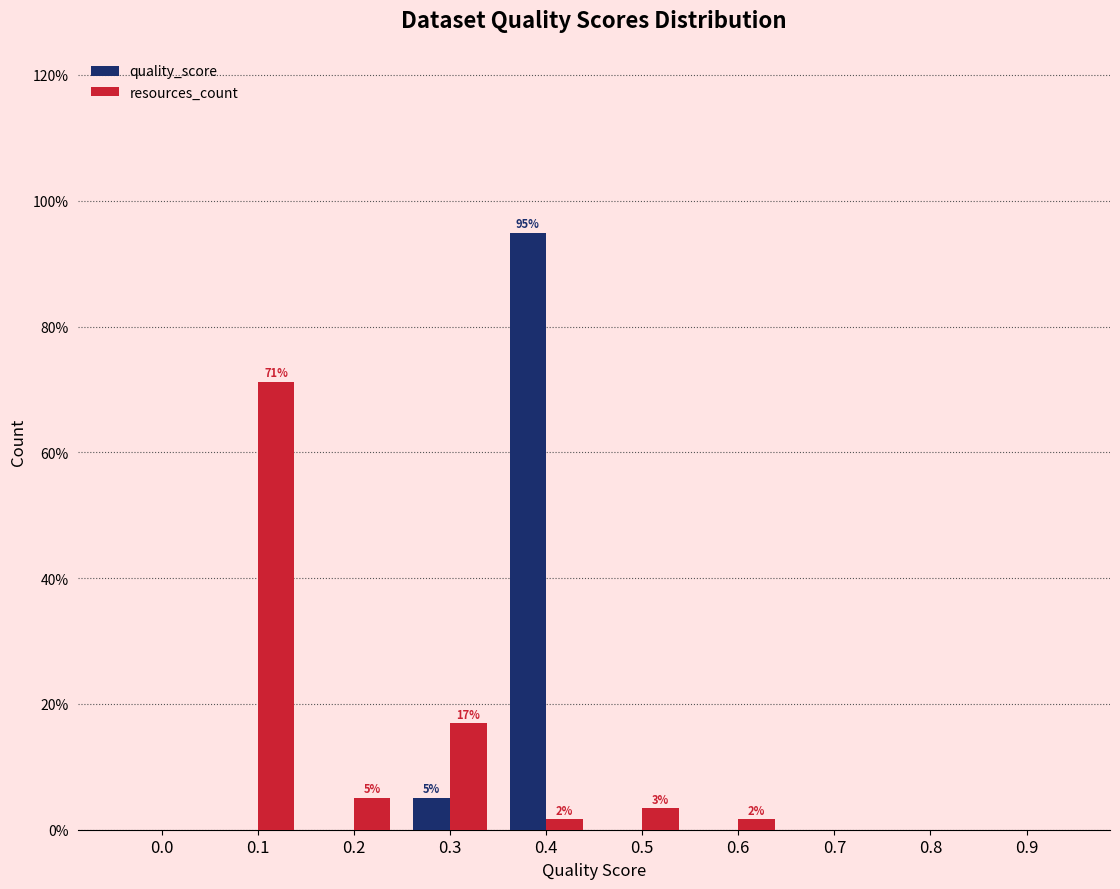

Reading left to right, transcribe all the data shown in this chart.

quality_score: 0.0=0.0	0.1=0.0	0.2=0.0	0.3=5.1	0.4=94.9	0.5=0.0	0.6=0.0	0.7=0.0	0.8=0.0	0.9=0.0
resources_count: 0.0=0.0	0.1=71.2	0.2=5.1	0.3=16.9	0.4=1.7	0.5=3.4	0.6=1.7	0.7=0.0	0.8=0.0	0.9=0.0